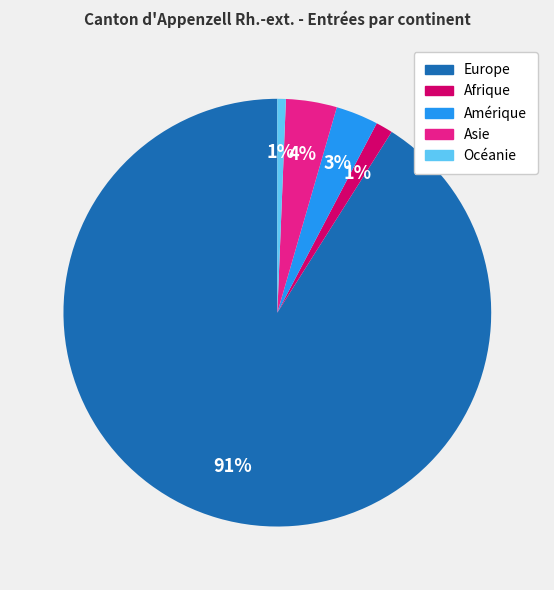

How many slices are in this pie chart?

5